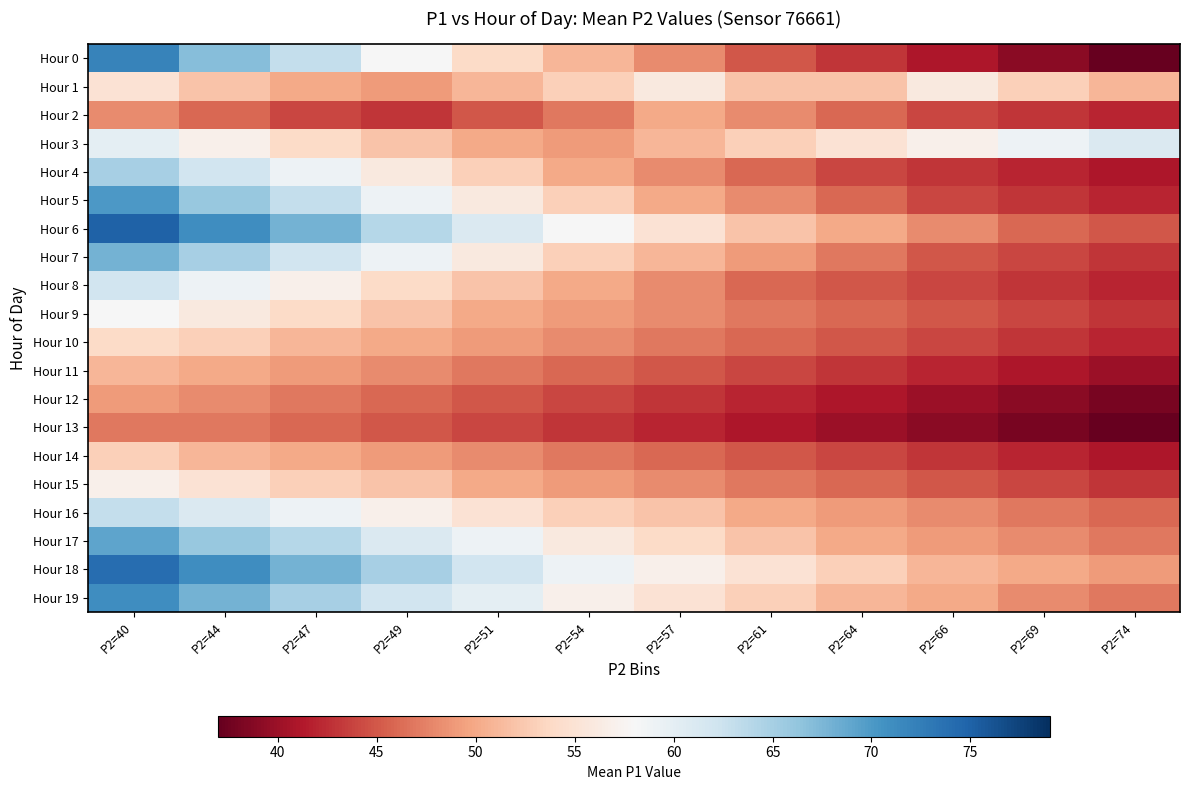

Which series changed the most between P2=49 and P2=66?

Hour 0